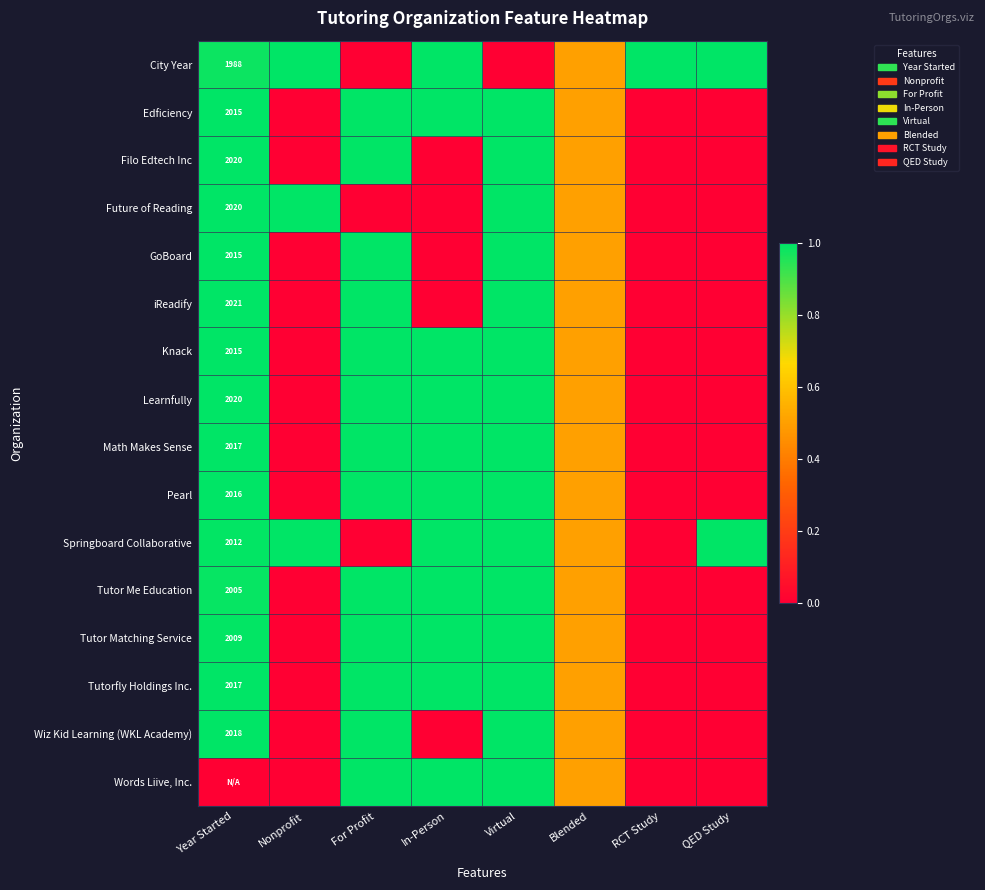

The value of Tutor Me Education at Year Started is 2005.0. True or false?

True